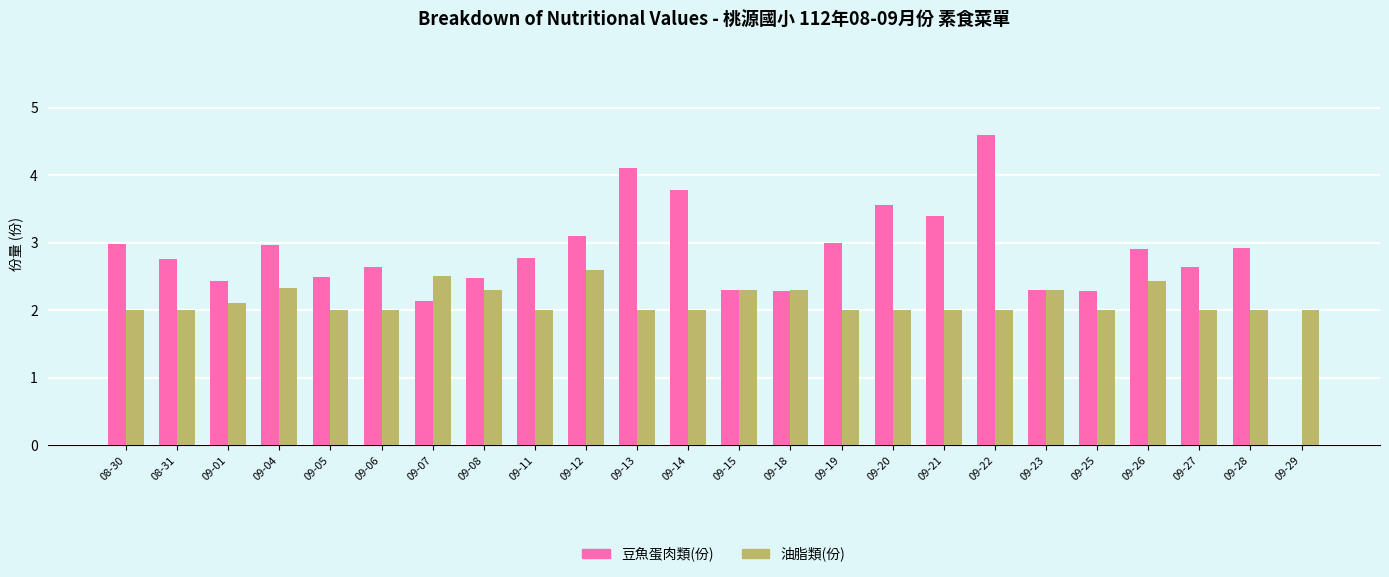

What is the sum of all 油脂類(份) values?

51.2